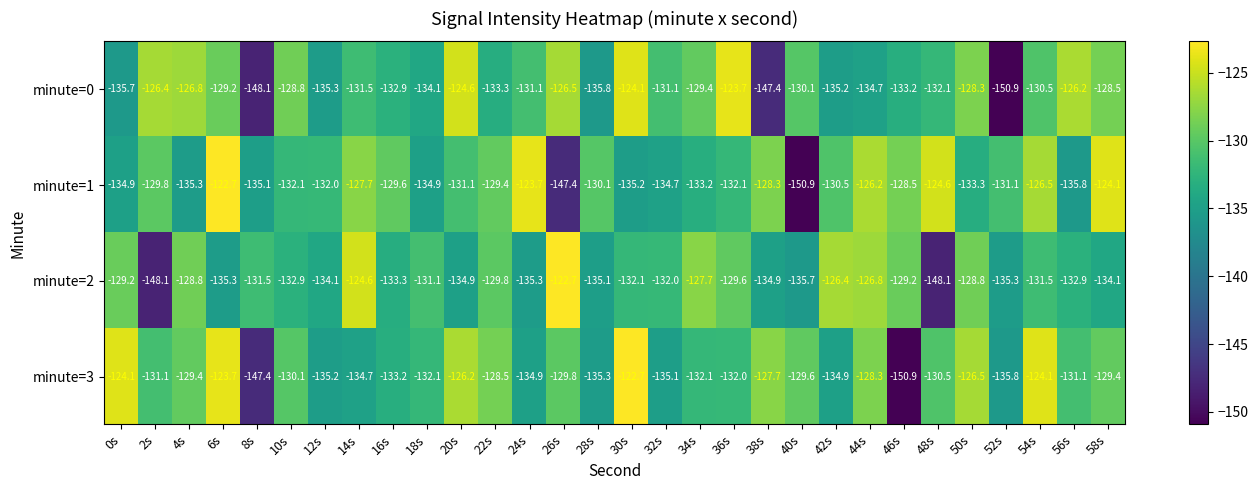

Rank the series by their average value, from highest to lowest.

minute=3, minute=1, minute=0, minute=2